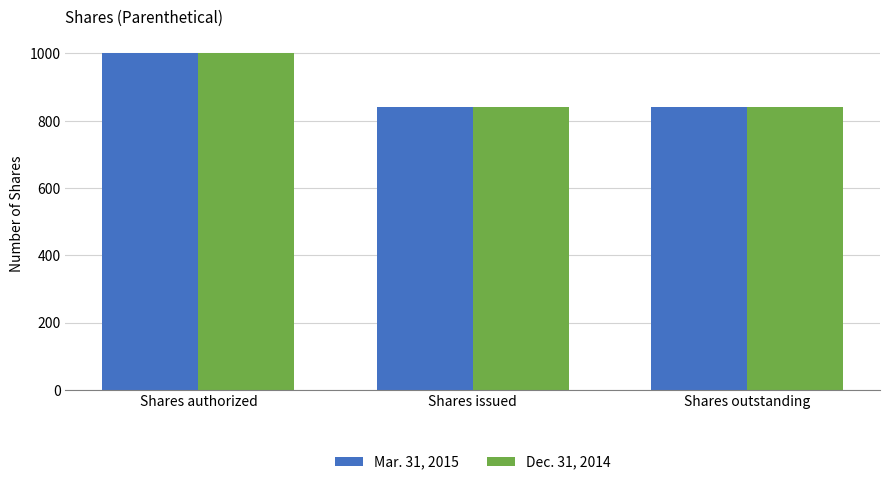

What position from the right is Shares authorized?

3